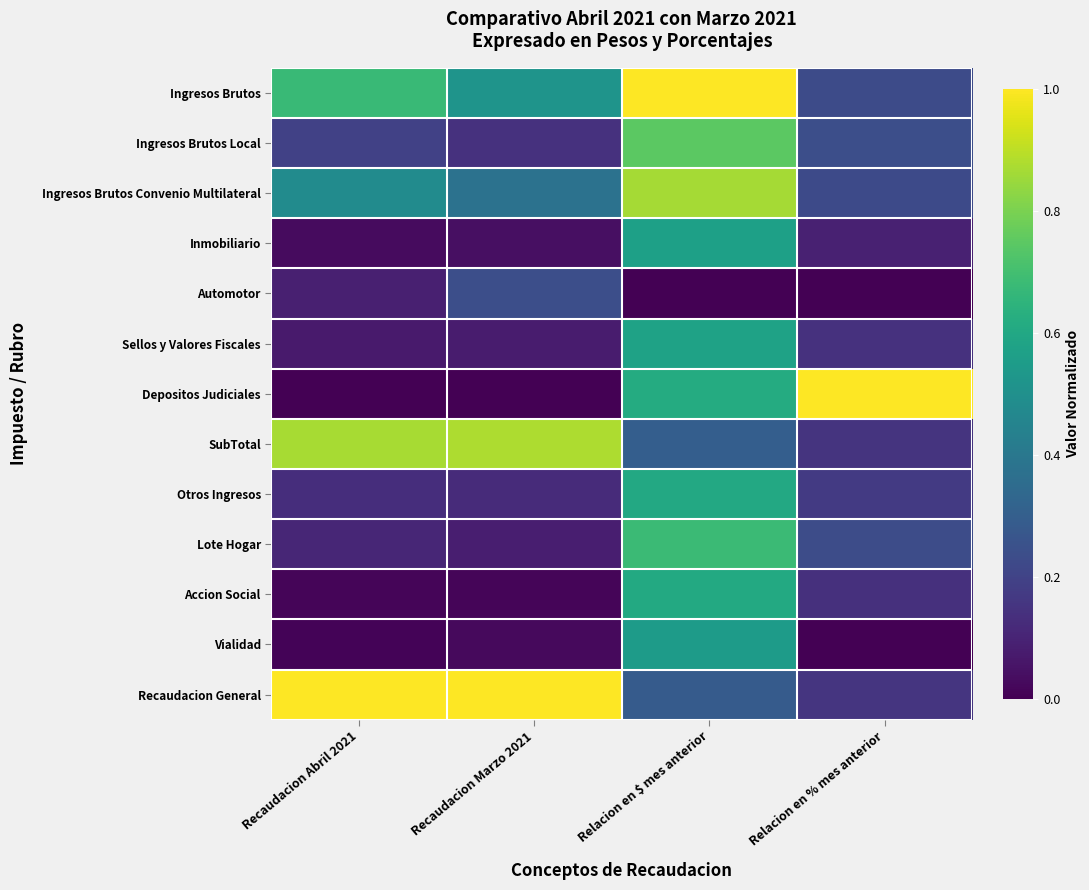

Reading right to left, what are all the values shown in this chart?

Ingresos Brutos: Relacion en % mes anterior=0.2	Relacion en $ mes anterior=1.0	Recaudacion Marzo 2021=0.5	Recaudacion Abril 2021=0.7
Ingresos Brutos Local: Relacion en % mes anterior=0.2	Relacion en $ mes anterior=0.7	Recaudacion Marzo 2021=0.1	Recaudacion Abril 2021=0.2
Ingresos Brutos Convenio Multilateral: Relacion en % mes anterior=0.2	Relacion en $ mes anterior=0.9	Recaudacion Marzo 2021=0.4	Recaudacion Abril 2021=0.5
Inmobiliario: Relacion en % mes anterior=0.1	Relacion en $ mes anterior=0.6	Recaudacion Marzo 2021=0.0	Recaudacion Abril 2021=0.0
Automotor: Relacion en % mes anterior=0.0	Relacion en $ mes anterior=0.0	Recaudacion Marzo 2021=0.2	Recaudacion Abril 2021=0.1
Sellos y Valores Fiscales: Relacion en % mes anterior=0.1	Relacion en $ mes anterior=0.6	Recaudacion Marzo 2021=0.1	Recaudacion Abril 2021=0.1
Depositos Judiciales: Relacion en % mes anterior=1.0	Relacion en $ mes anterior=0.6	Recaudacion Marzo 2021=0.0	Recaudacion Abril 2021=0.0
SubTotal: Relacion en % mes anterior=0.2	Relacion en $ mes anterior=0.3	Recaudacion Marzo 2021=0.9	Recaudacion Abril 2021=0.9
Otros Ingresos: Relacion en % mes anterior=0.2	Relacion en $ mes anterior=0.6	Recaudacion Marzo 2021=0.1	Recaudacion Abril 2021=0.1
Lote Hogar: Relacion en % mes anterior=0.2	Relacion en $ mes anterior=0.7	Recaudacion Marzo 2021=0.1	Recaudacion Abril 2021=0.1
Accion Social: Relacion en % mes anterior=0.1	Relacion en $ mes anterior=0.6	Recaudacion Marzo 2021=0.0	Recaudacion Abril 2021=0.0
Vialidad: Relacion en % mes anterior=0.0	Relacion en $ mes anterior=0.5	Recaudacion Marzo 2021=0.0	Recaudacion Abril 2021=0.0
Recaudacion General: Relacion en % mes anterior=0.2	Relacion en $ mes anterior=0.3	Recaudacion Marzo 2021=1.0	Recaudacion Abril 2021=1.0